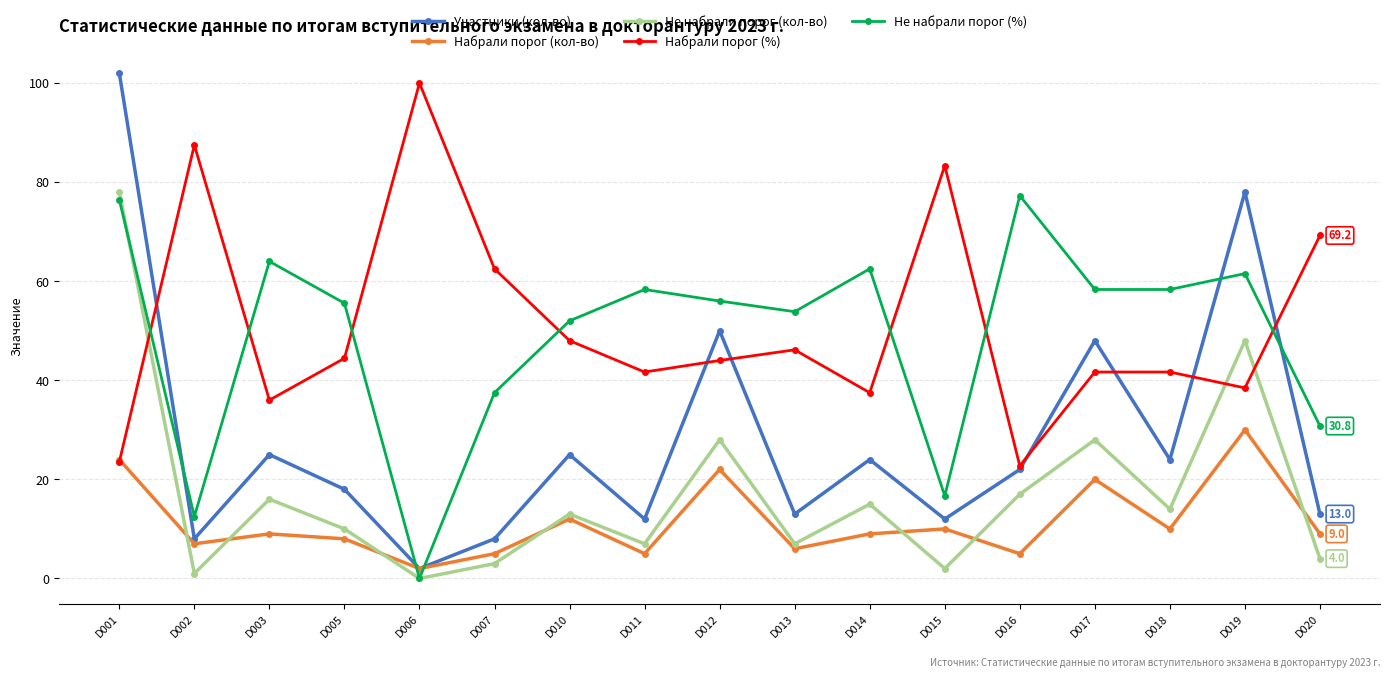

Which series has the widest spread of values?

Участники (кол-во)